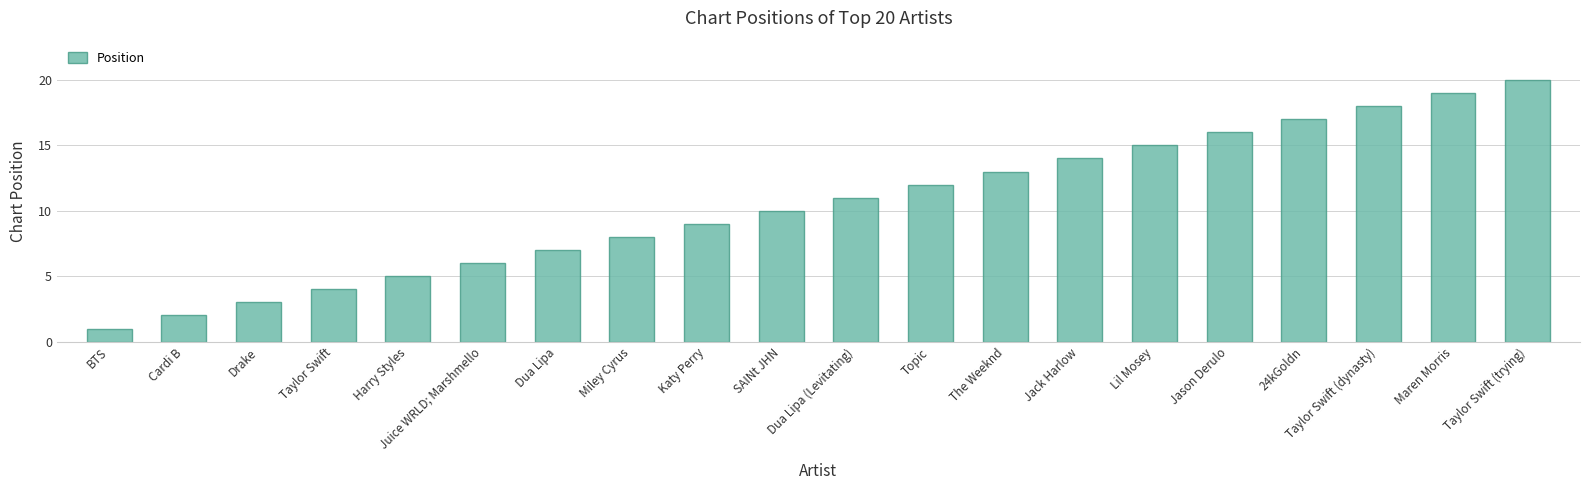

At which category does the chart reach its peak across all series?

Taylor Swift (trying)